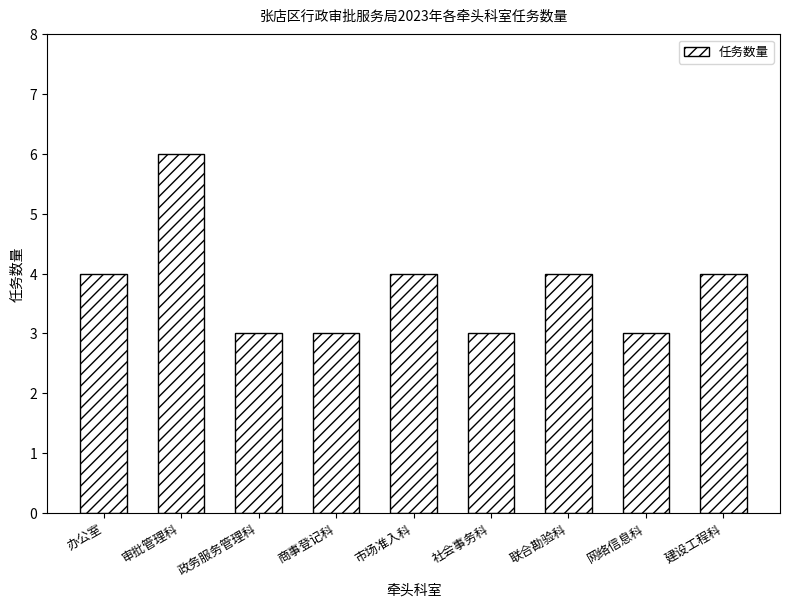

What is the label of the 4th bar from the right?

社会事务科